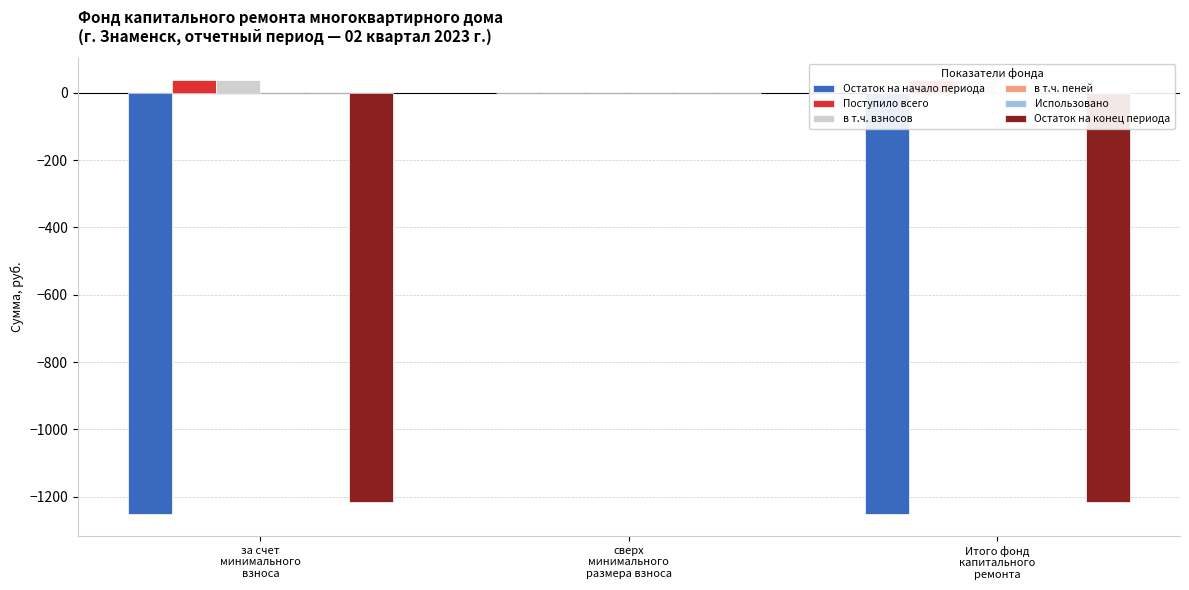

The value of в т.ч. взносов at за счет
минимального
взноса is 37.7. True or false?

True